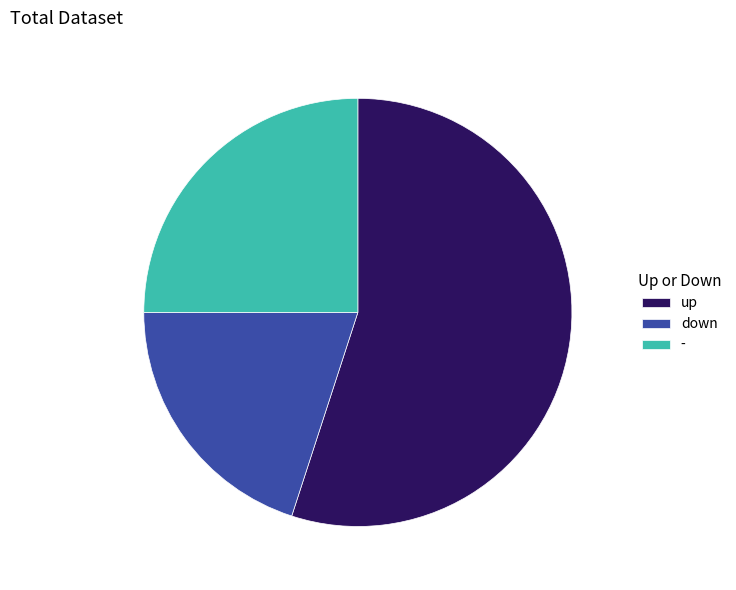

Which slice represents more than half of the pie?

up